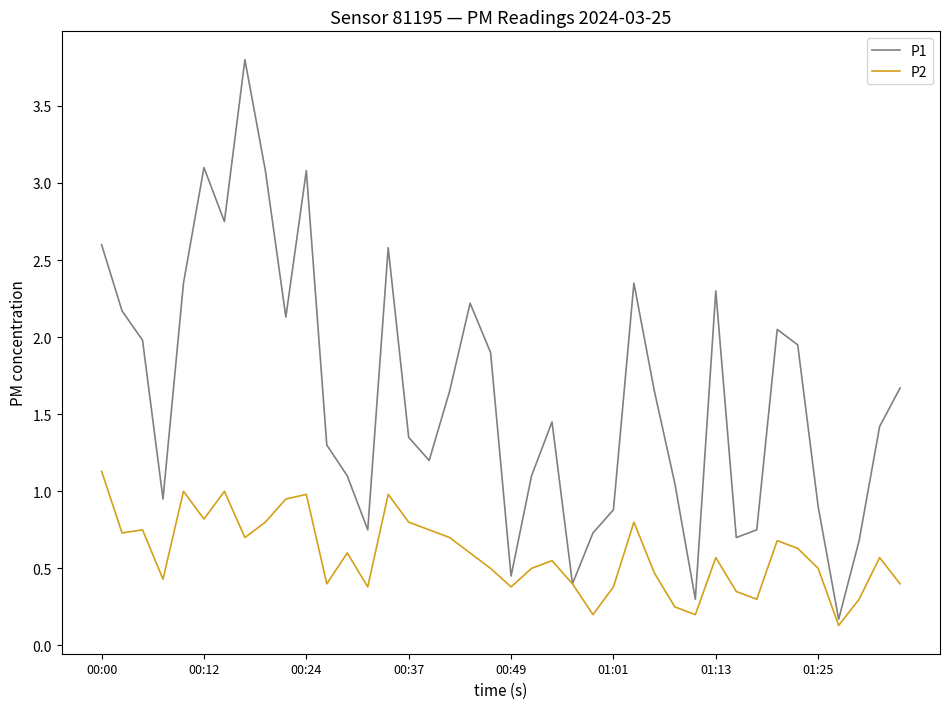

How many lines are shown in the chart?

2